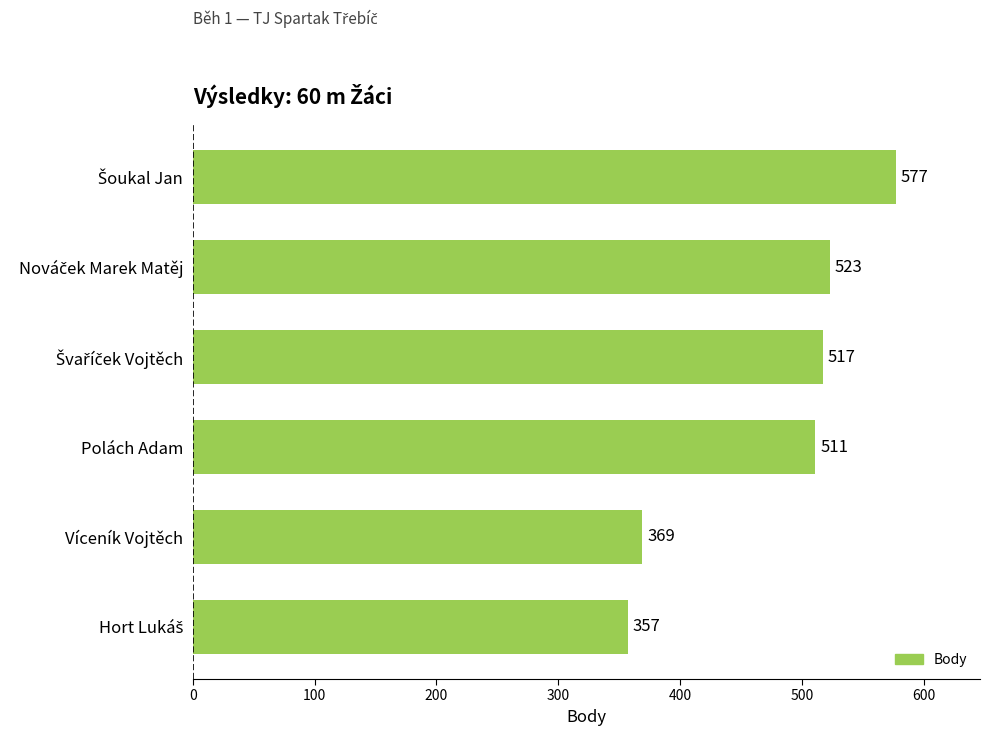

What is the sum of the values at Víceník Vojtěch and Polách Adam?

880